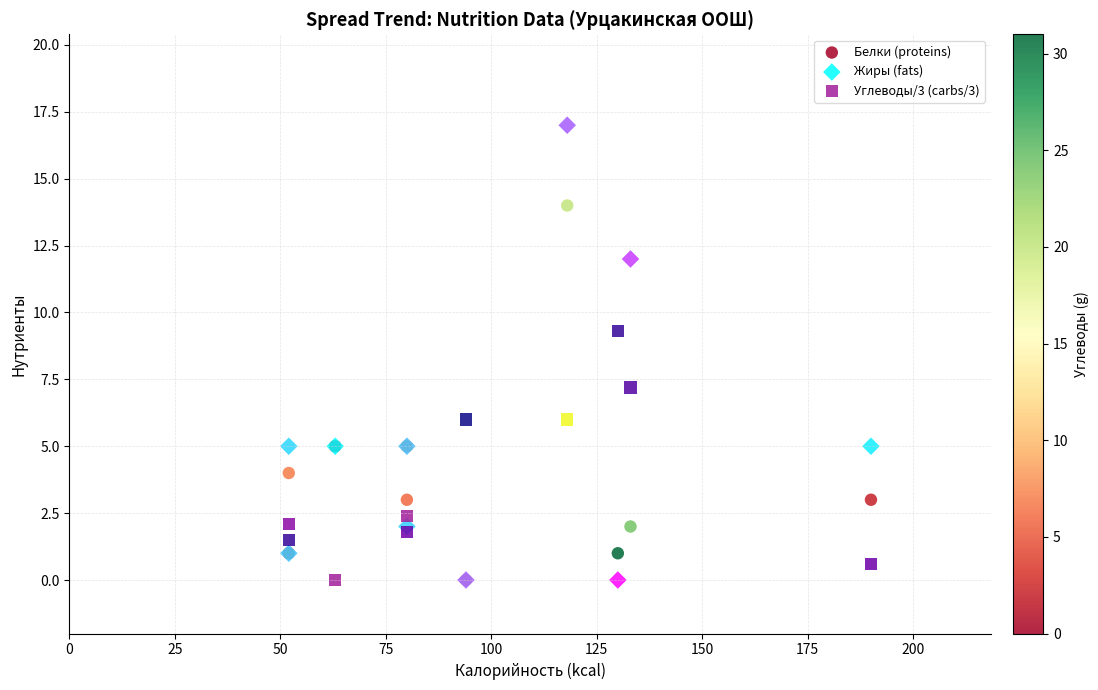

What are all the series names shown in the legend?

Белки (proteins), Жиры (fats), Углеводы/3 (carbs/3)